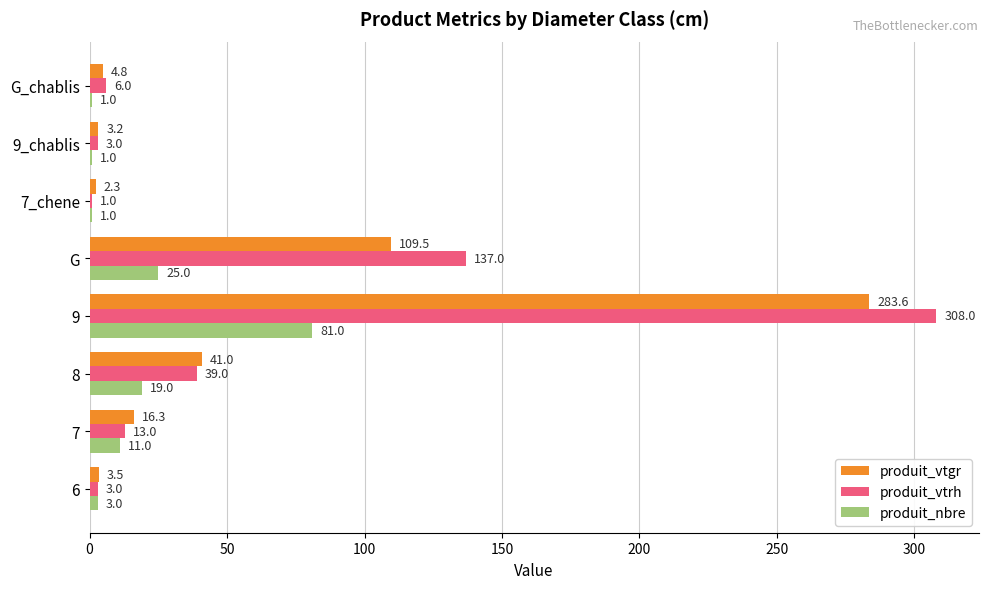

Which series has the largest total across all categories?

produit_vtrh